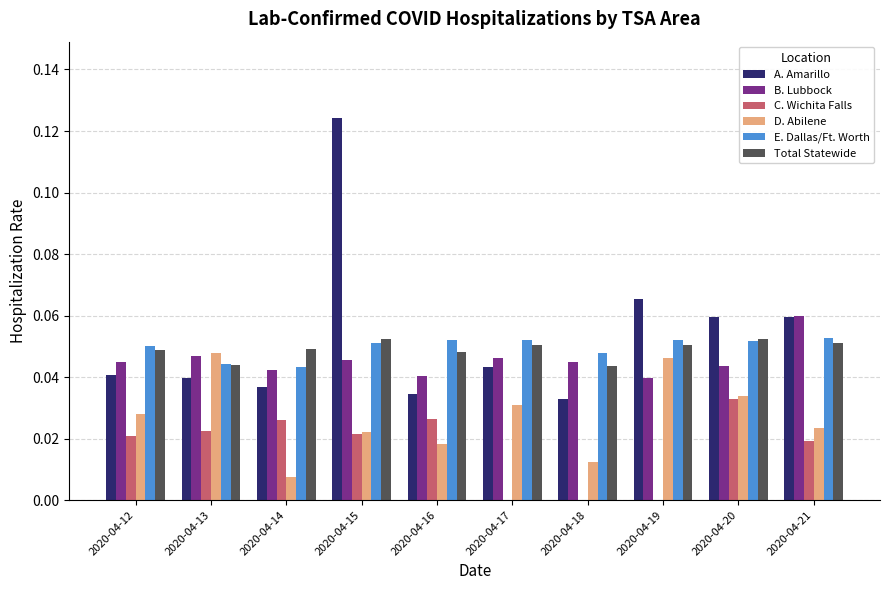

Is it true that D. Abilene equals 0.0 at 2020-04-15?

True